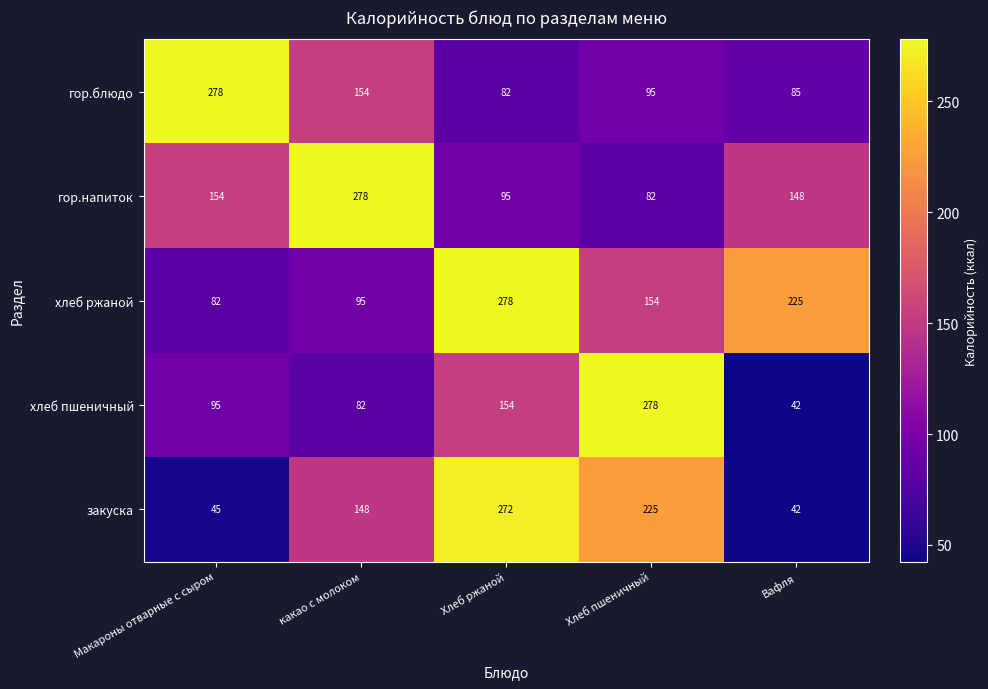

What is the difference between the highest and lowest values at Хлеб ржаной?

196